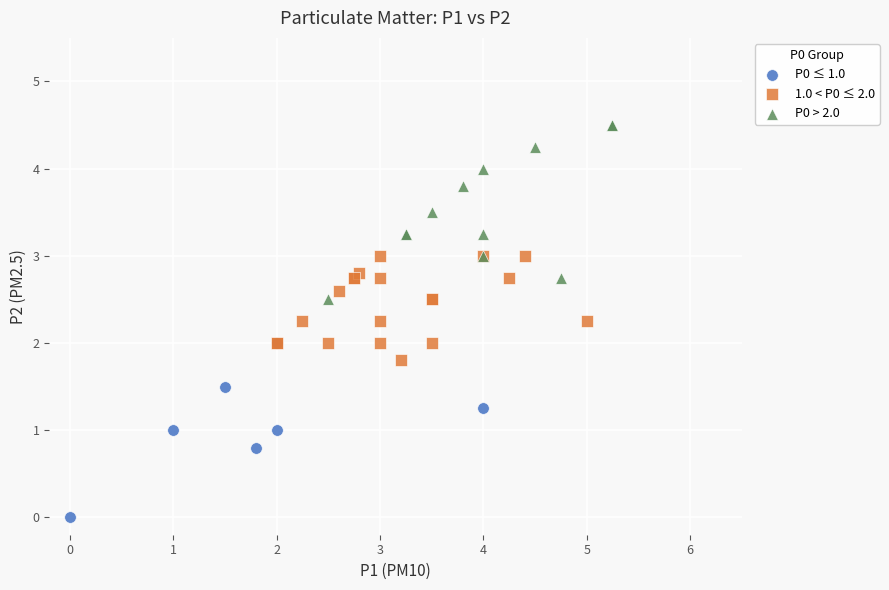

Which series reaches the maximum Y coordinate?

P0 > 2.0